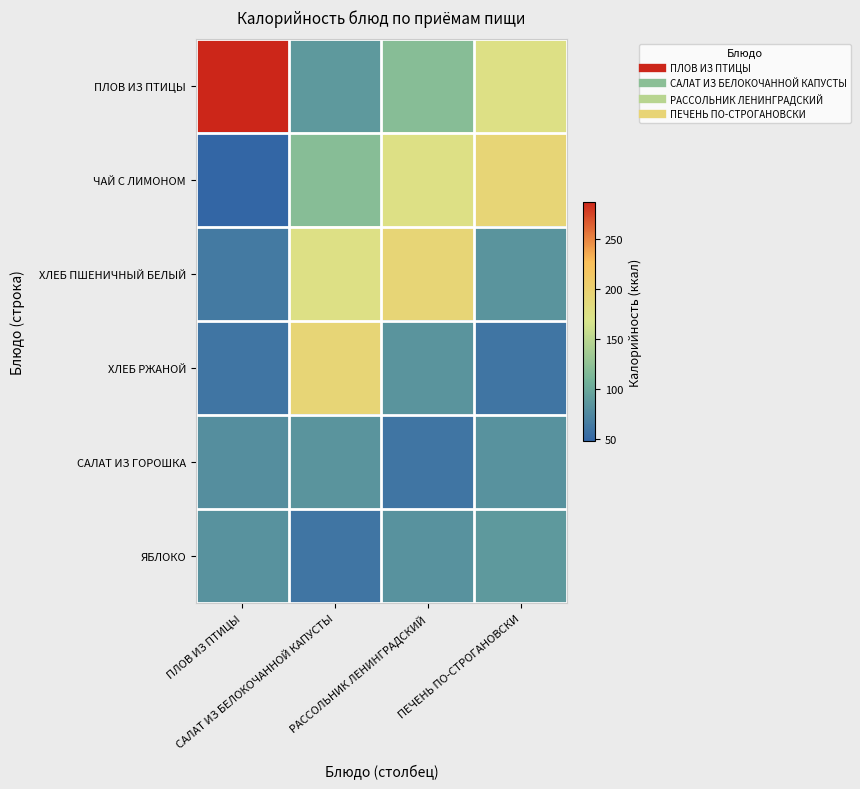

Between ПЛОВ ИЗ ПТИЦЫ and САЛАТ ИЗ БЕЛОКОЧАННОЙ КАПУСТЫ, which is larger?

ПЛОВ ИЗ ПТИЦЫ